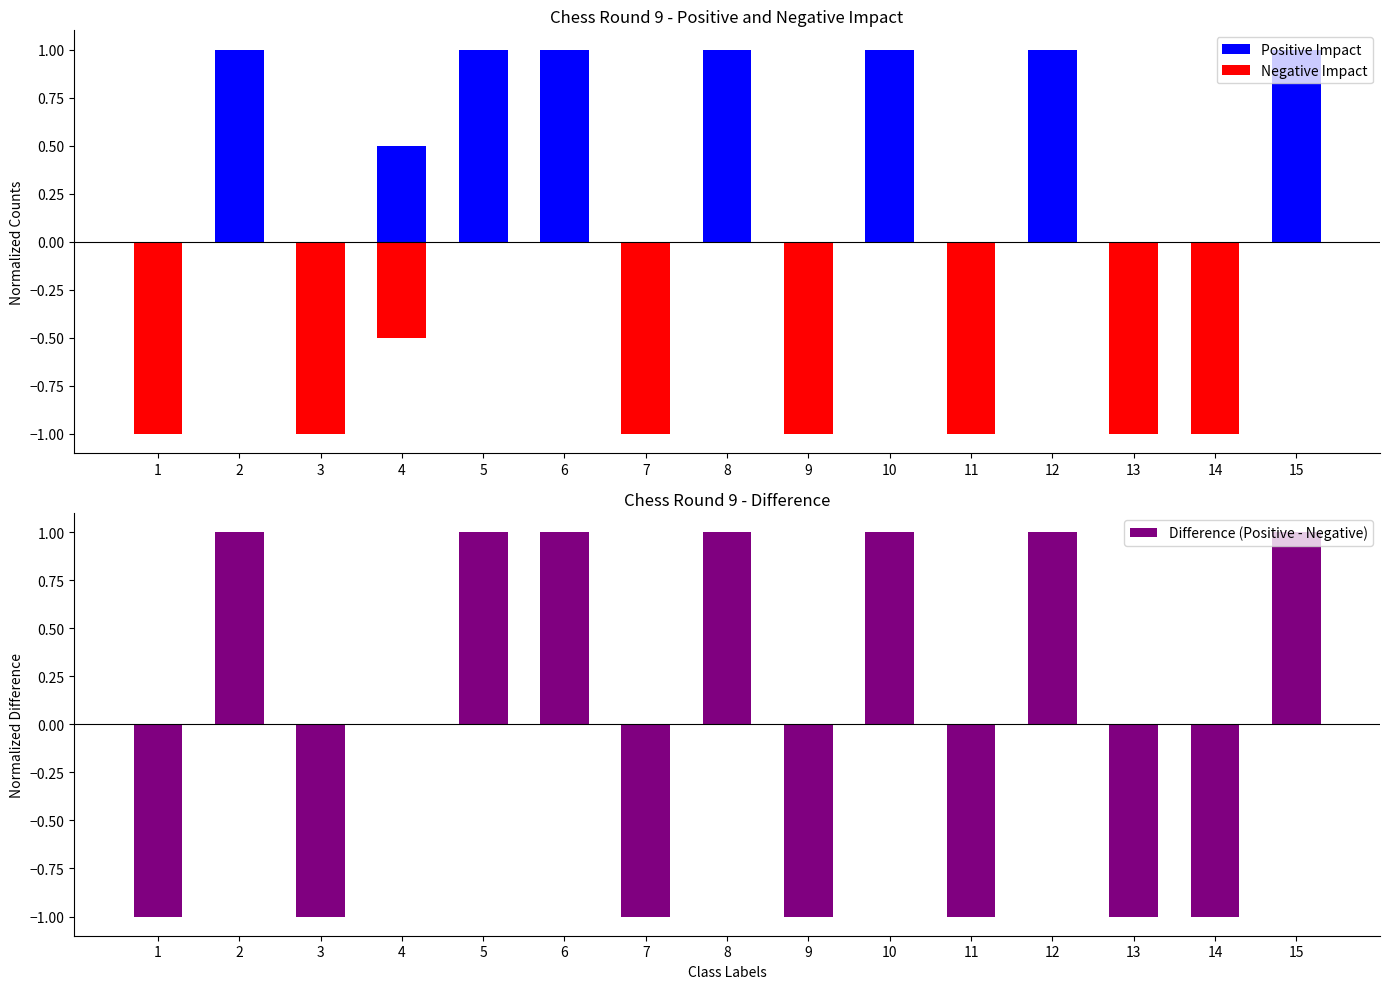

At which category is the sum across all series the highest?

2